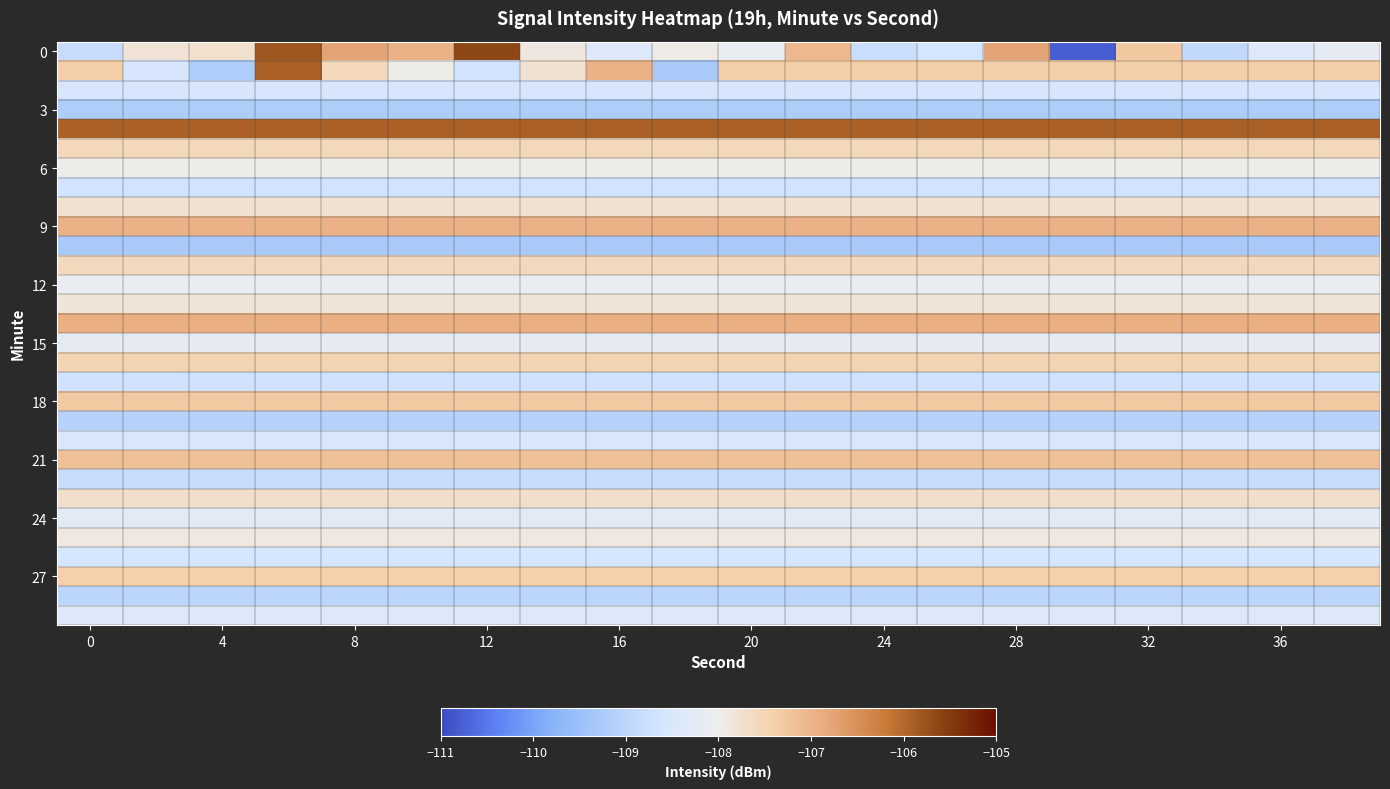

What is the minimum value shown in the chart?

-110.8